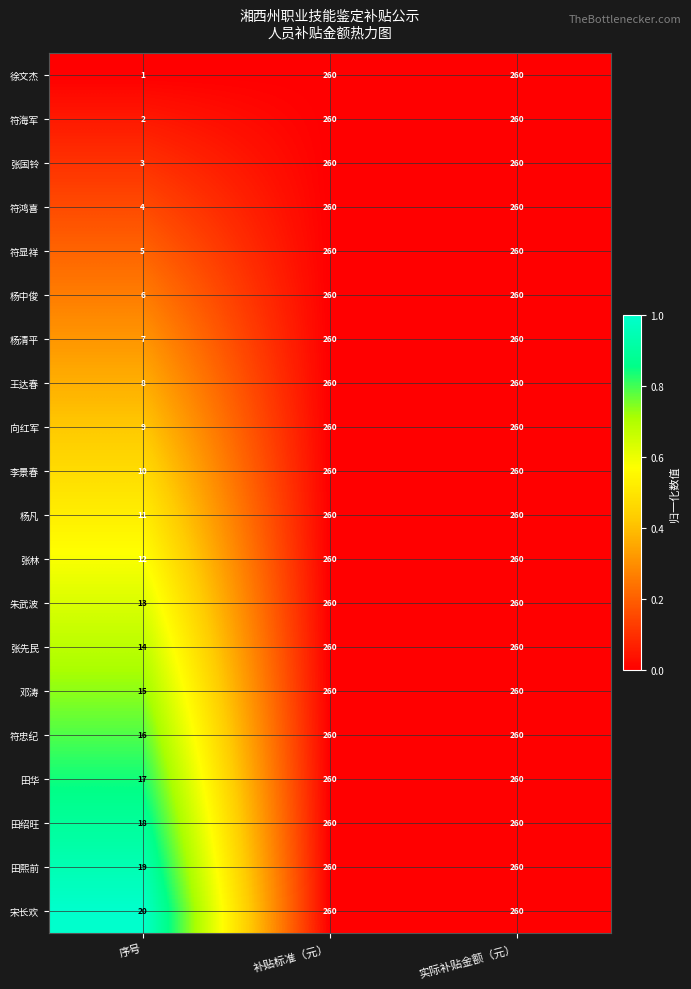

Which category has the lowest value across all series?

序号